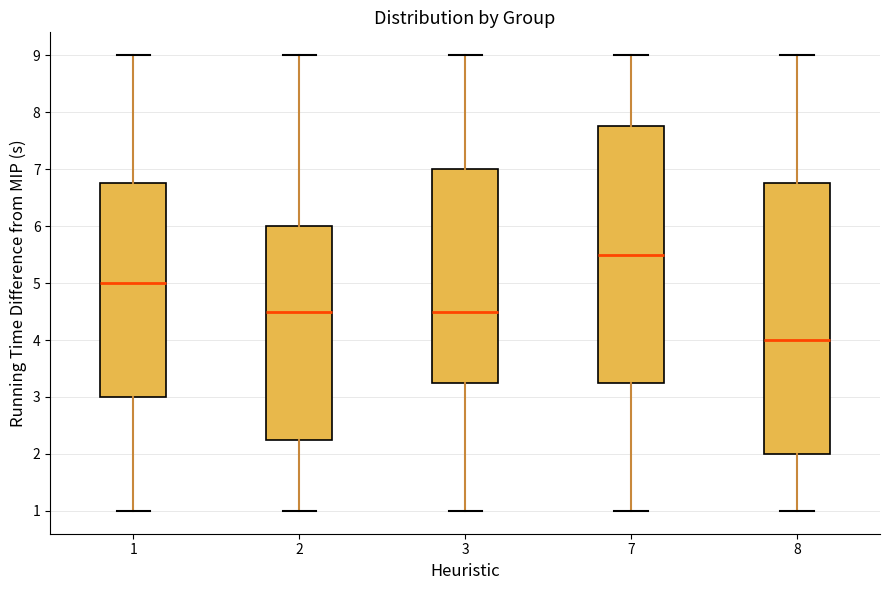

Where does the median line of the box at x = 3 sit on the y-axis? The values are not printed on the chart, so give them approximately, as read against the axis.

4.5